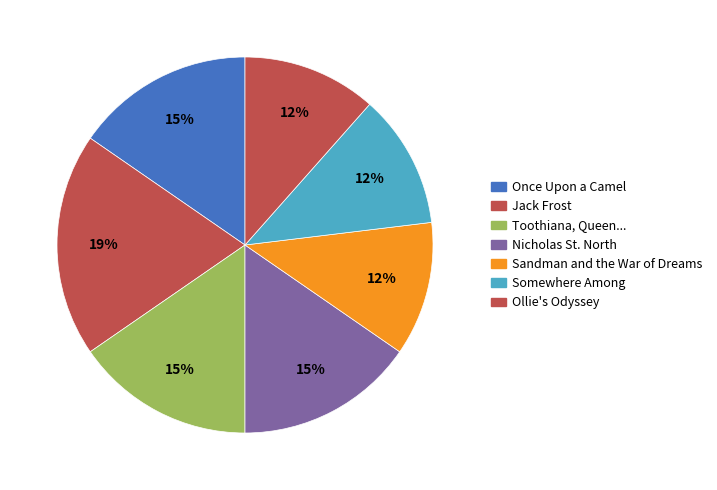

What percentage is NOT represented by Nicholas St. North?

84.6%